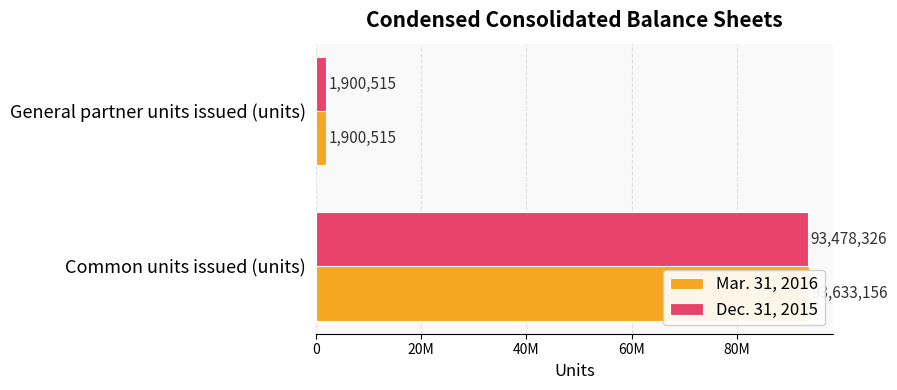

Is the value of Mar. 31, 2016 at General partner units issued (units) greater than the value of Dec. 31, 2015 at General partner units issued (units)?

No